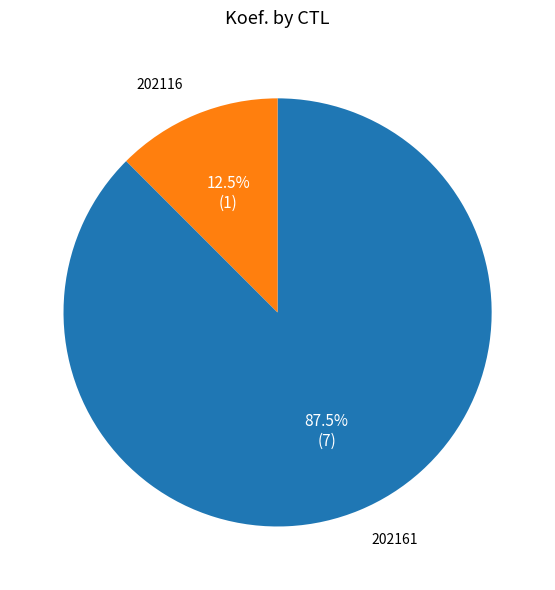

Which has a higher value, 202161 or 202116?

202161